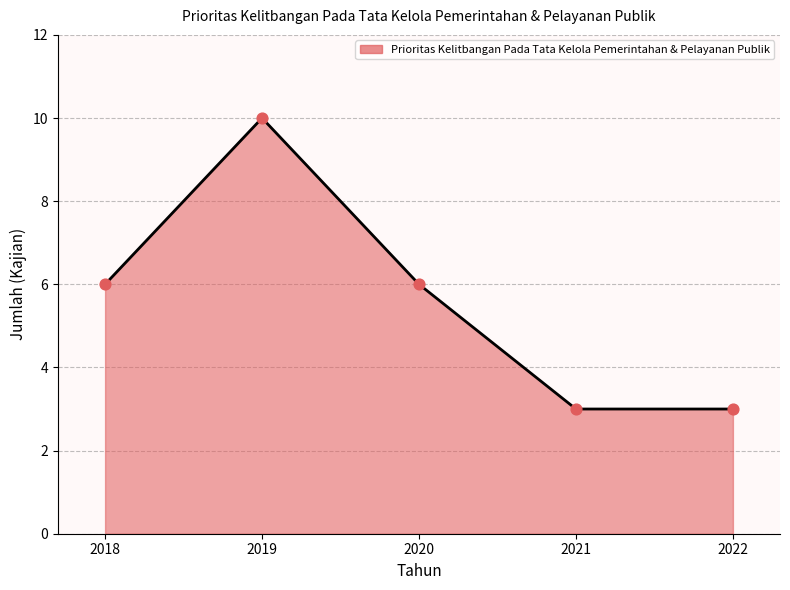

Between 2022 and 2018, which is larger?

2018